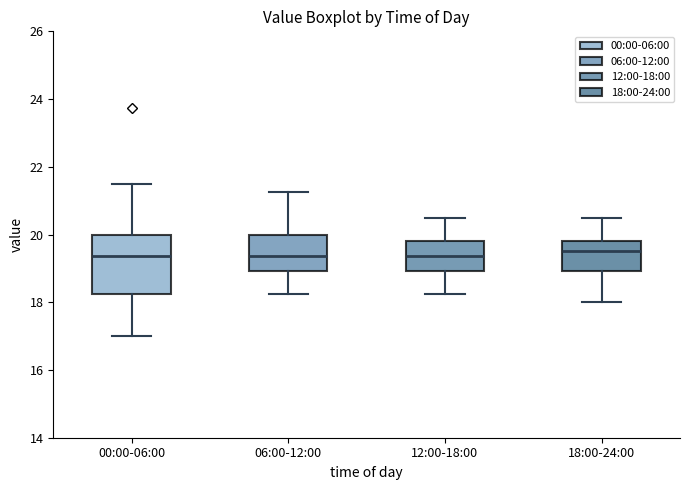

Reading left to right, transcribe this box plot: for each box, give where its median line is, the range the box spans, and where its two whiskers end, as read against the y-axis. The values are not printed on the chart, so give them approximately, as read against the axis.

00:00-06:00: median 19.4, box 18.2 to 20.0, whiskers 17.0 to 21.6
06:00-12:00: median 19.4, box 19.0 to 20.0, whiskers 18.2 to 21.2
12:00-18:00: median 19.4, box 19.0 to 19.8, whiskers 18.2 to 20.6
18:00-24:00: median 19.6, box 19.0 to 19.8, whiskers 18.0 to 20.6